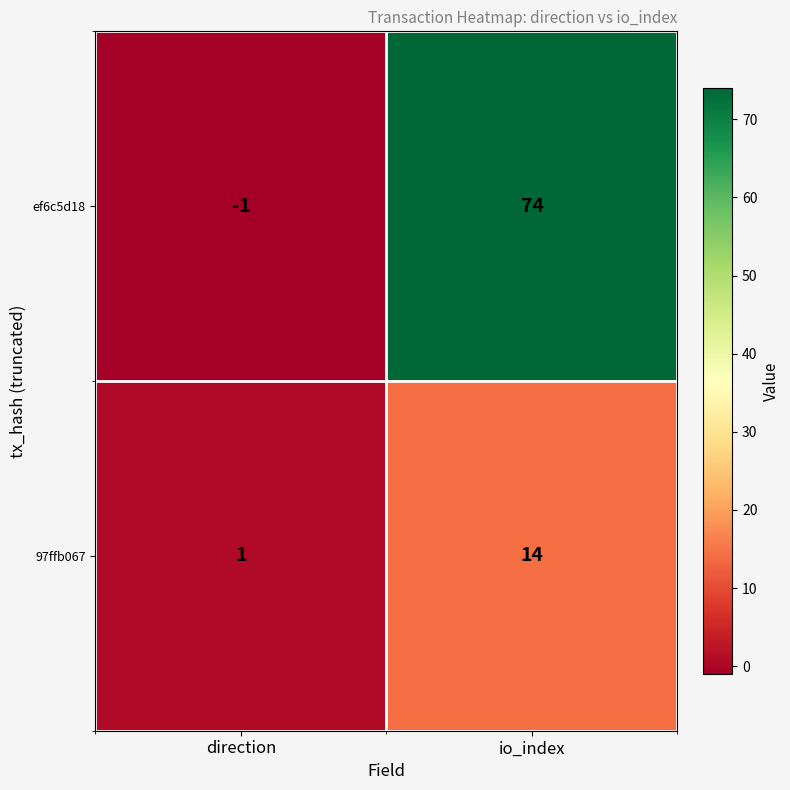

List the labels in order of ef6c5d18 value, largest first.

io_index, direction